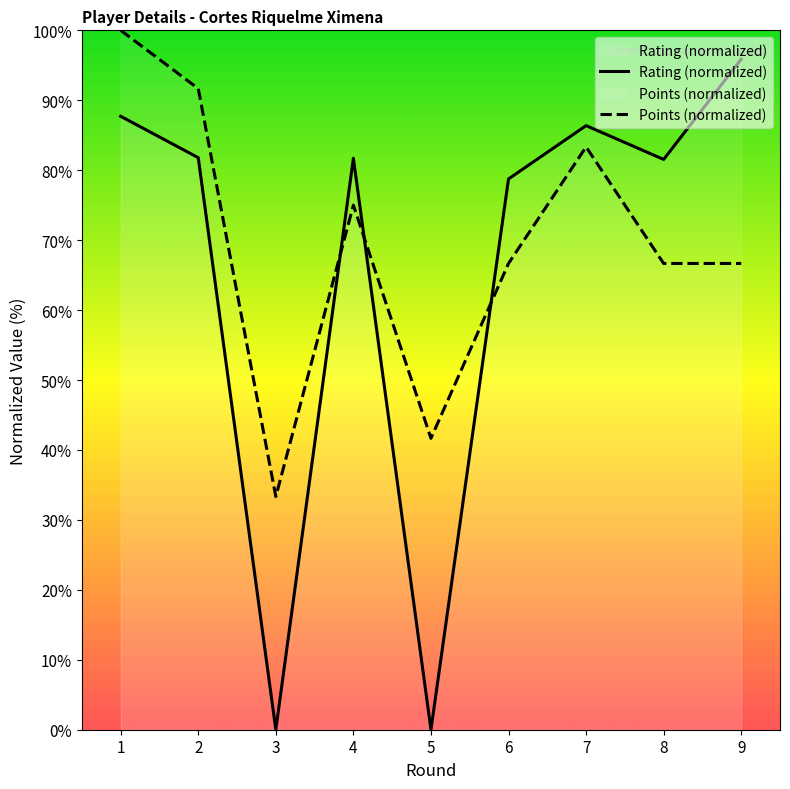

Where is Points nearest to the value 66?

6